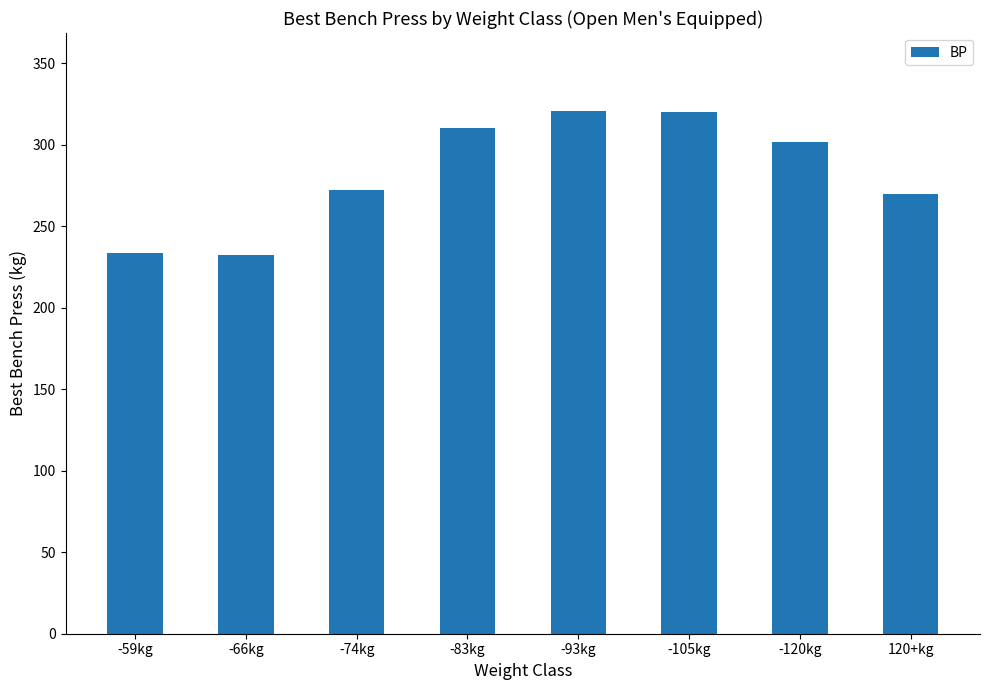

What position from the left is -120kg?

7